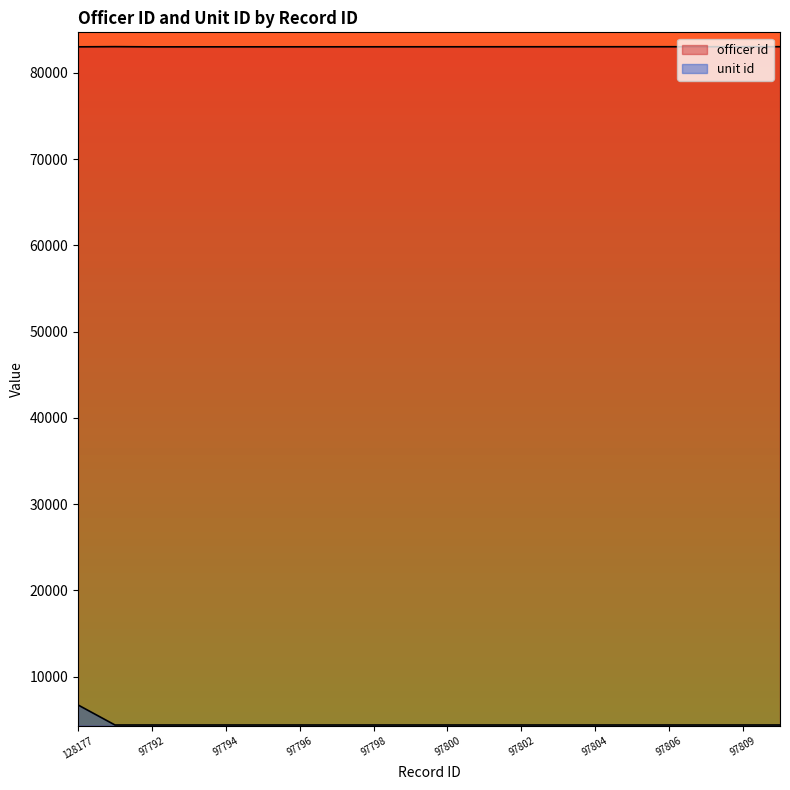

What is the total value across all series at 97796?

87420